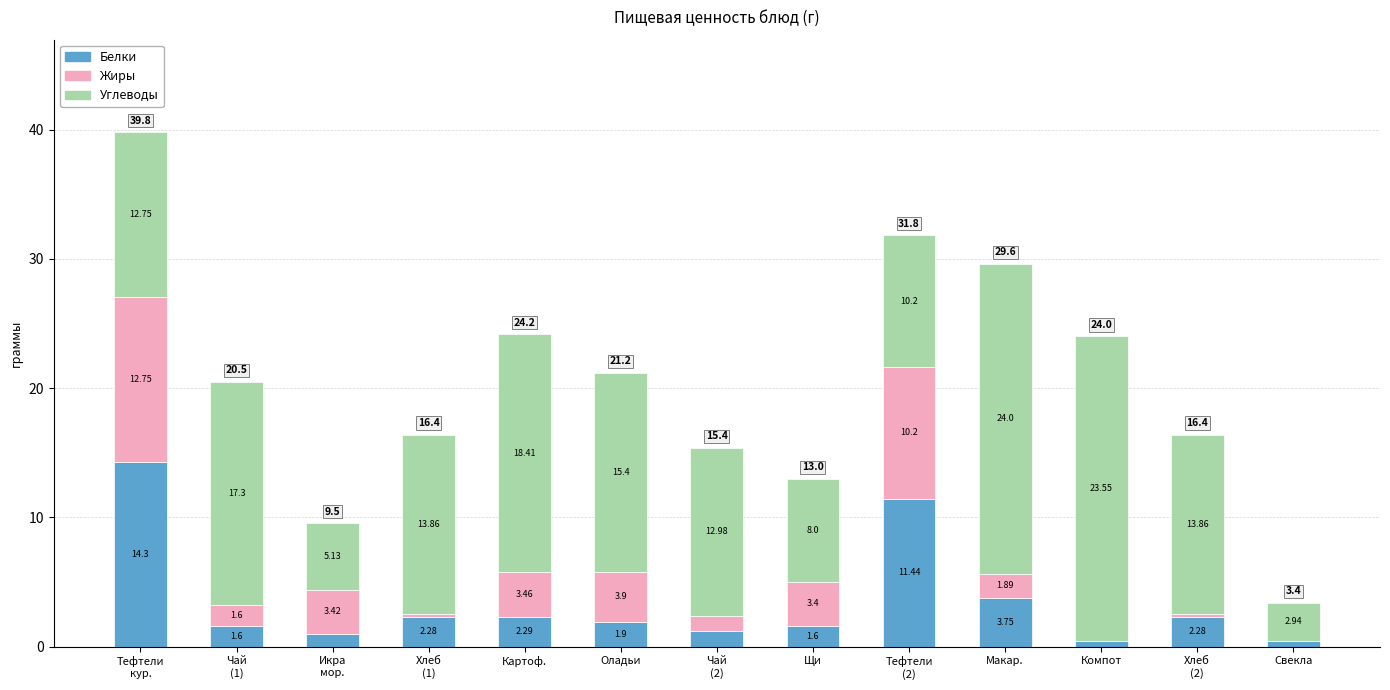

What are all the series names shown in the legend?

Белки, Жиры, Углеводы